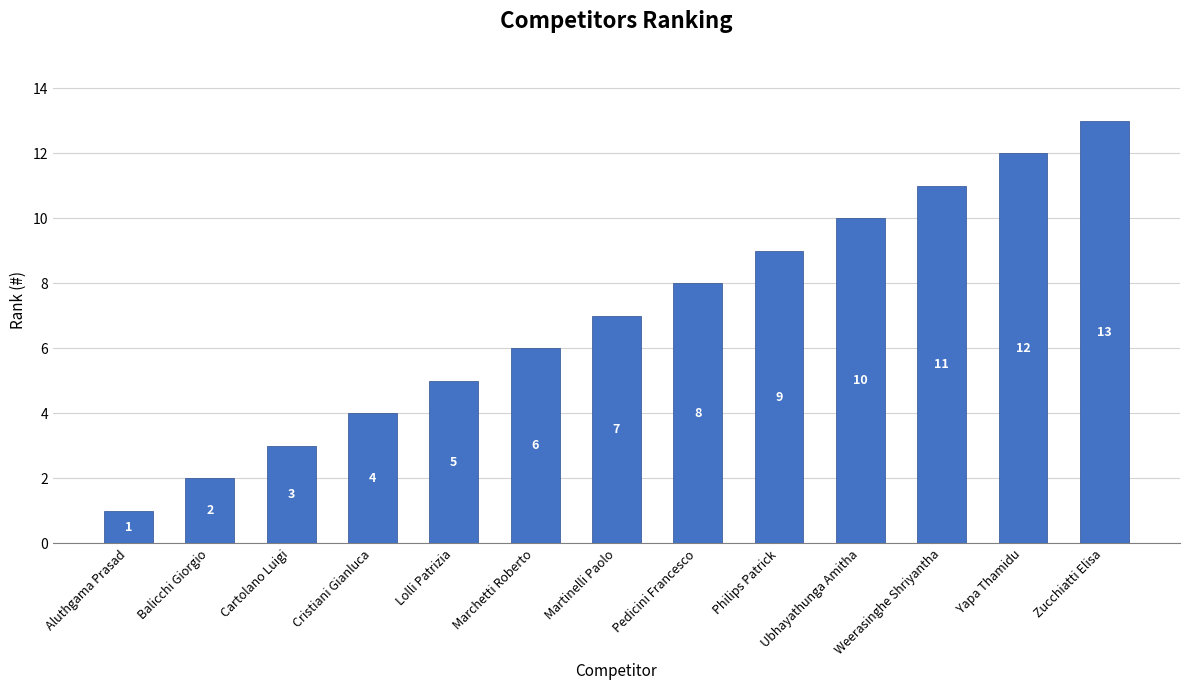

What is the value of the 5th bar from the left?

5